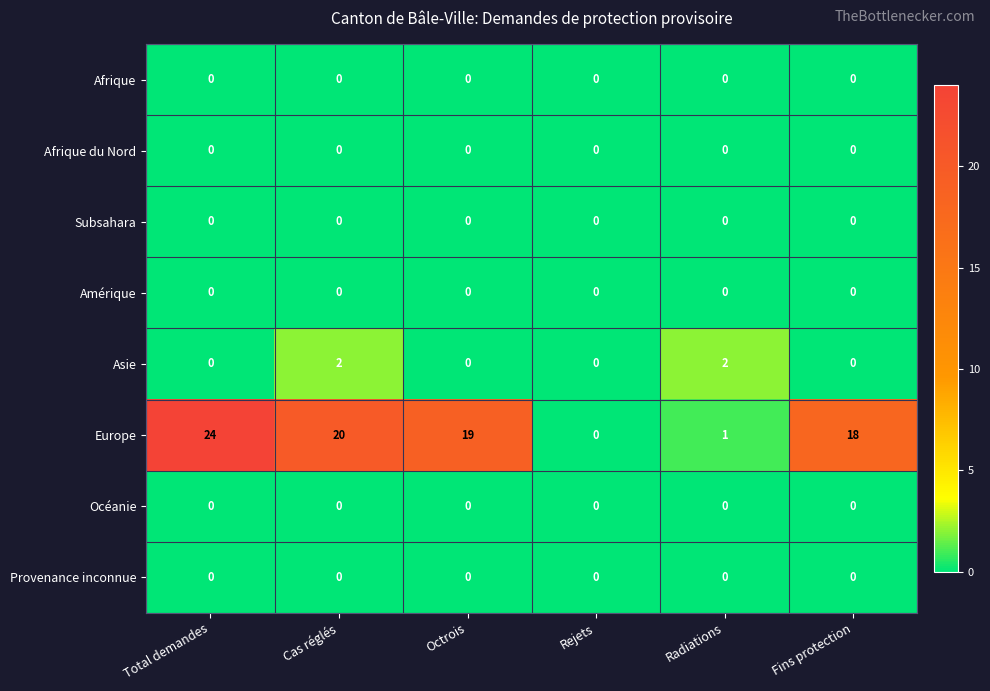

What is the difference between the maximum and minimum values in the Europe series?

24